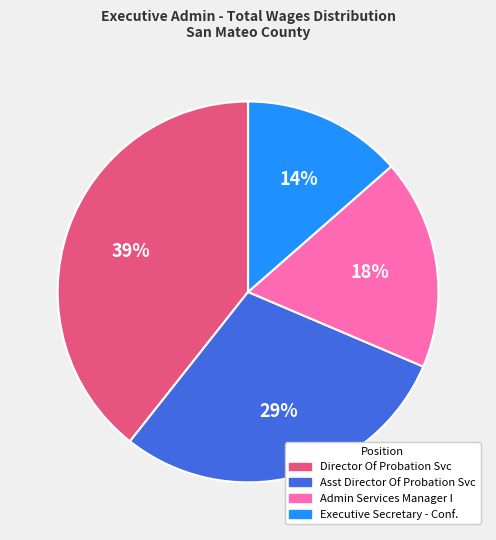

To the nearest percent, what is the average slice percentage?

25%